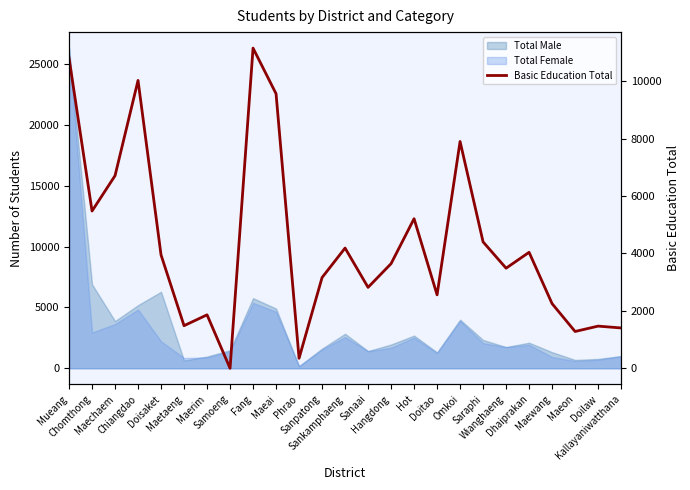

What position from the left is Omkoi?

18